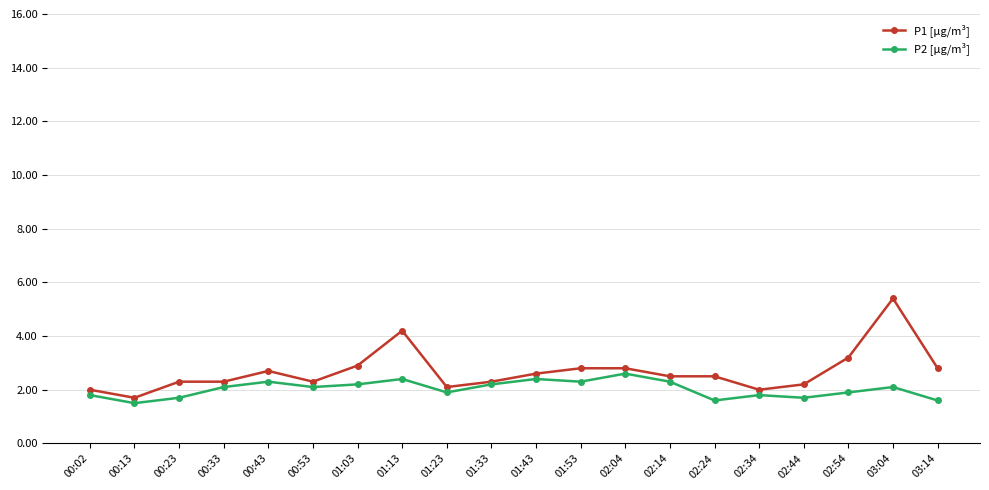

True or false: P1 [µg/m³] has more than 0 interior local peaks.

True